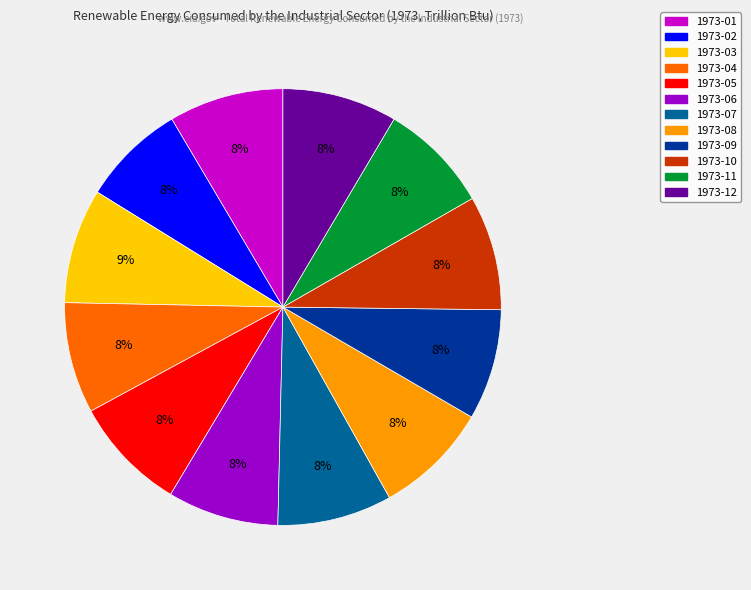

True or false: 1973-06 accounts for 8% of the total.

True